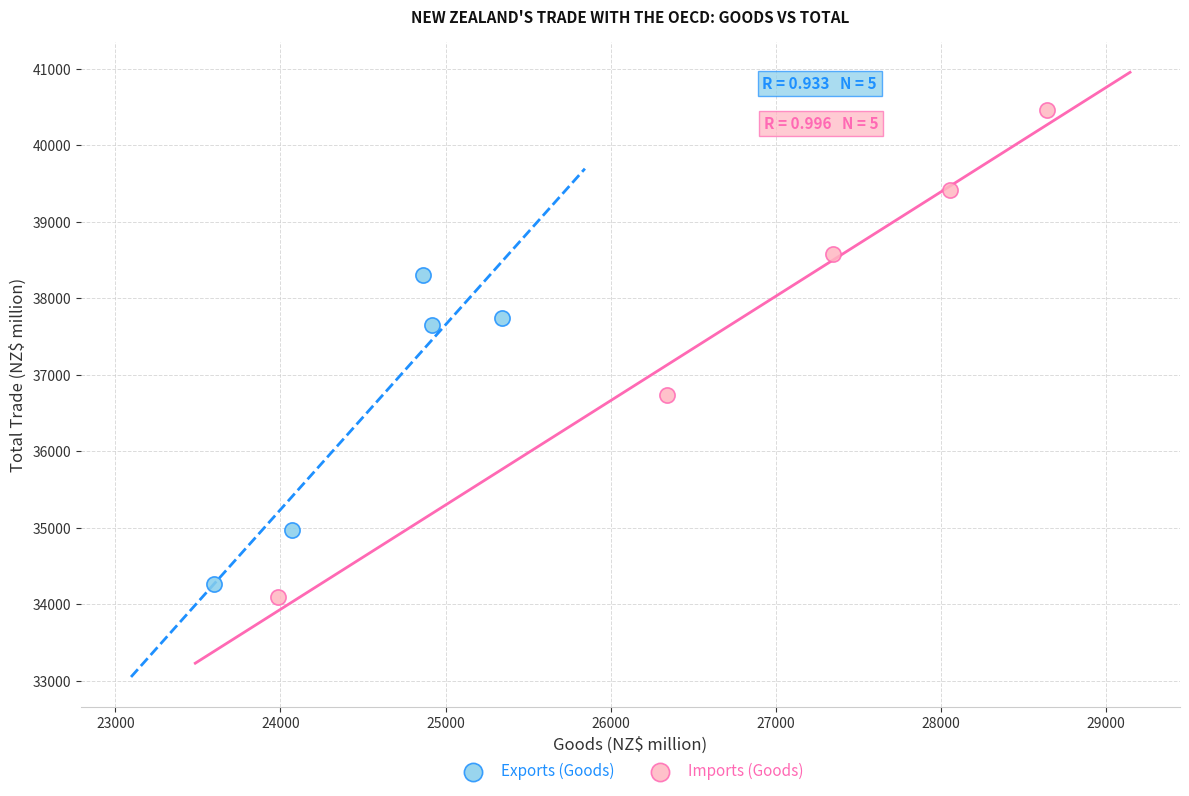

Which series reaches the maximum Y coordinate?

Imports (Goods)